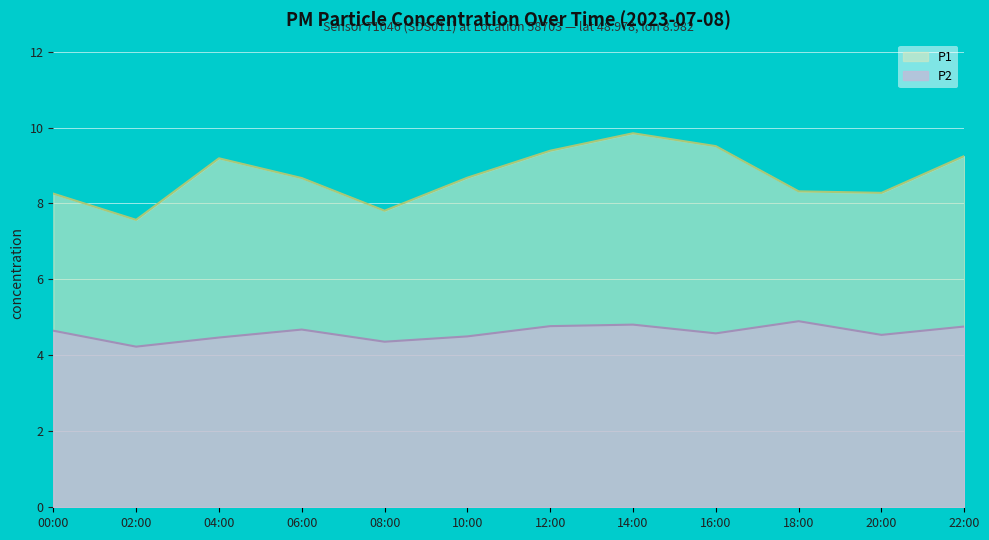

What is the difference between the maximum and minimum values in the P1 series?

2.3